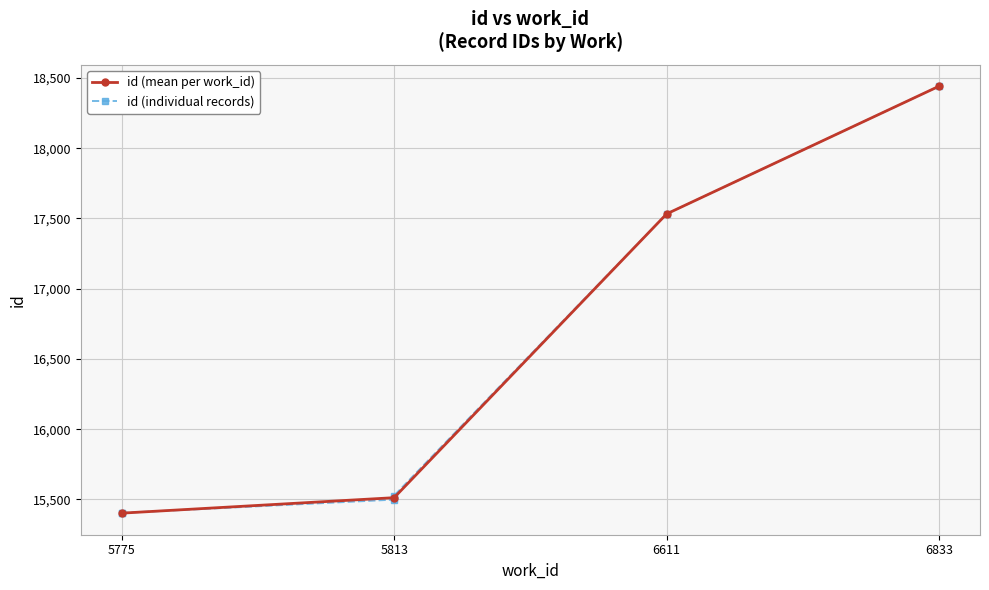

What value does the data have at 5775?

15401